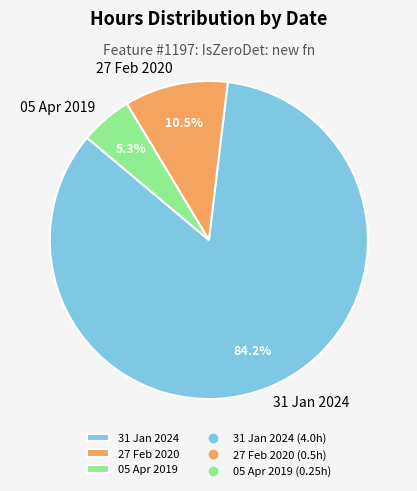

To the nearest percent, what is the combined percentage of 05 Apr 2019 and 27 Feb 2020?

16%